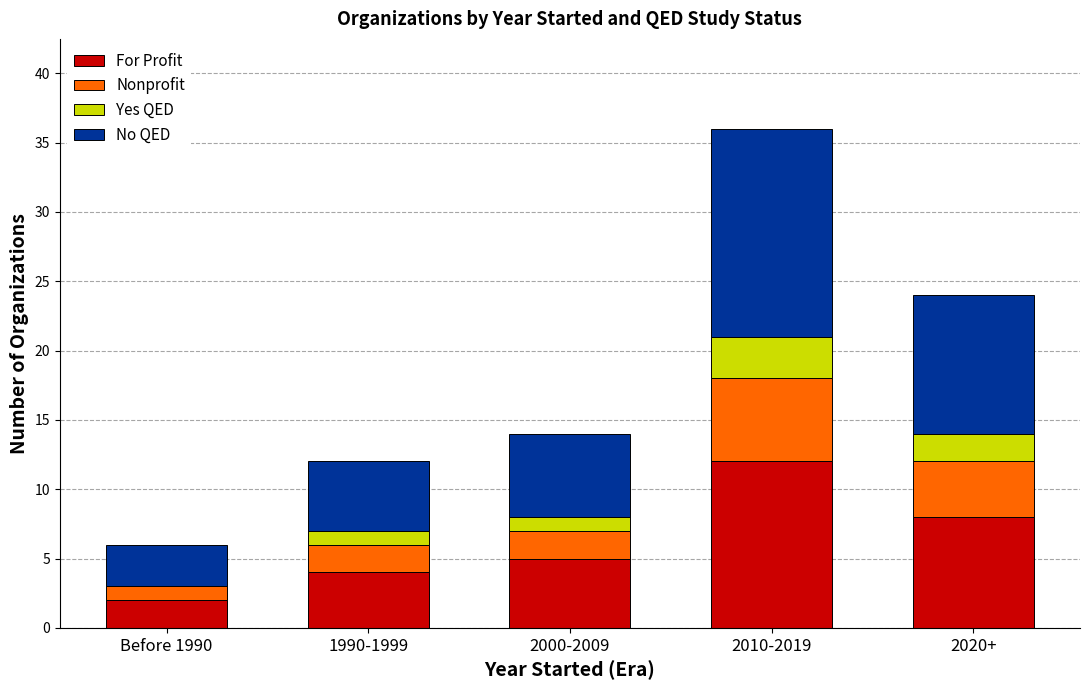

Where is For Profit nearest to the value 7?

2020+